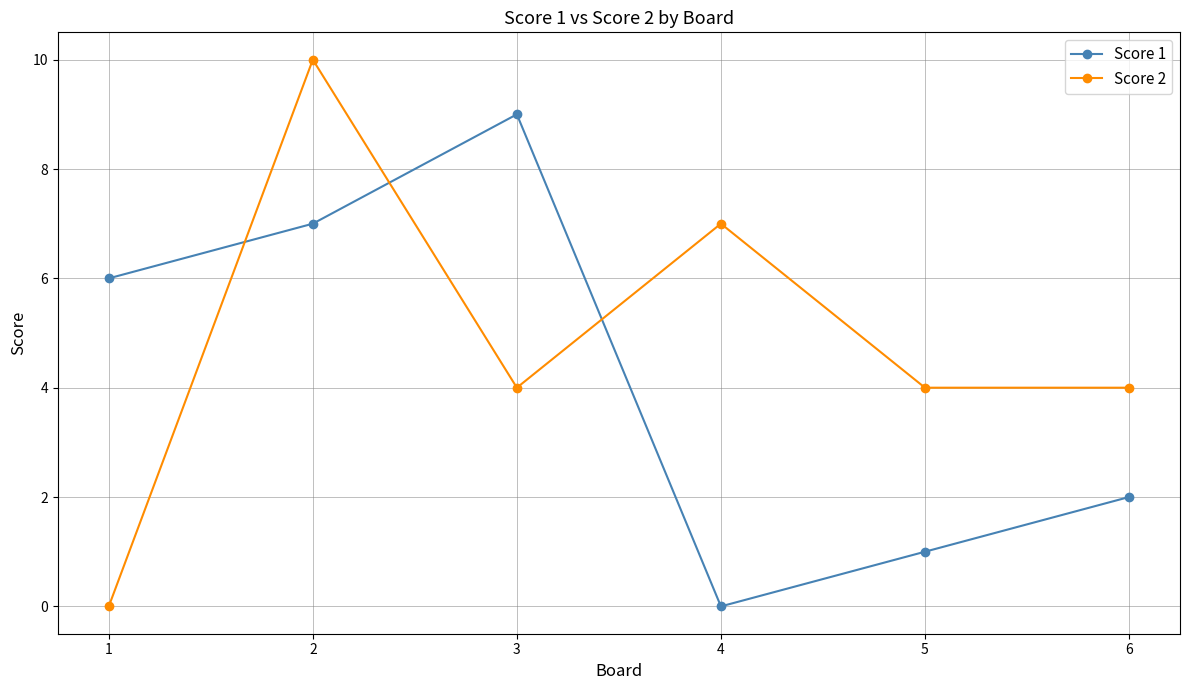

Between 1 and 2, which series saw the biggest shift?

Score 2